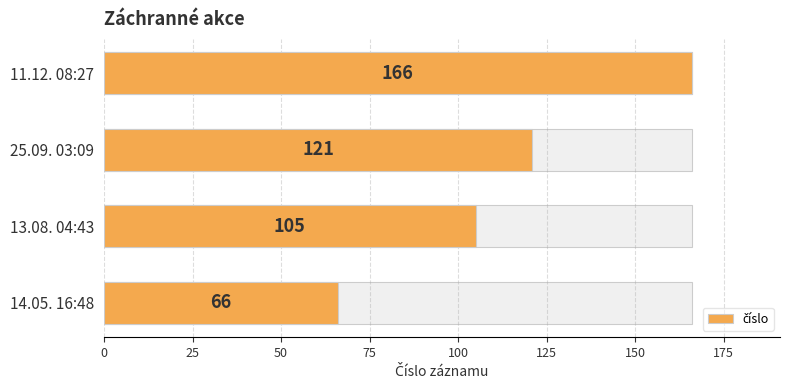

What is the greatest value displayed?

166